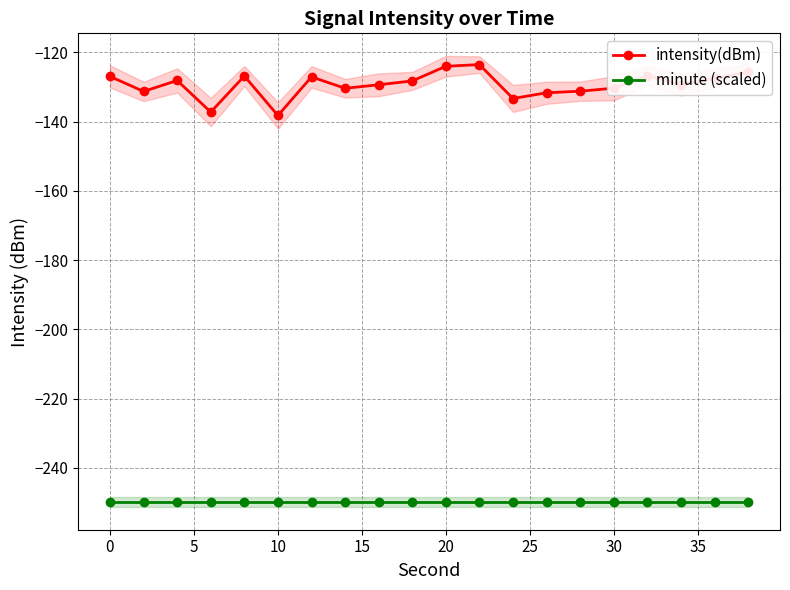

True or false: minute (scaled) and intensity(dBm) cross at least once.

False